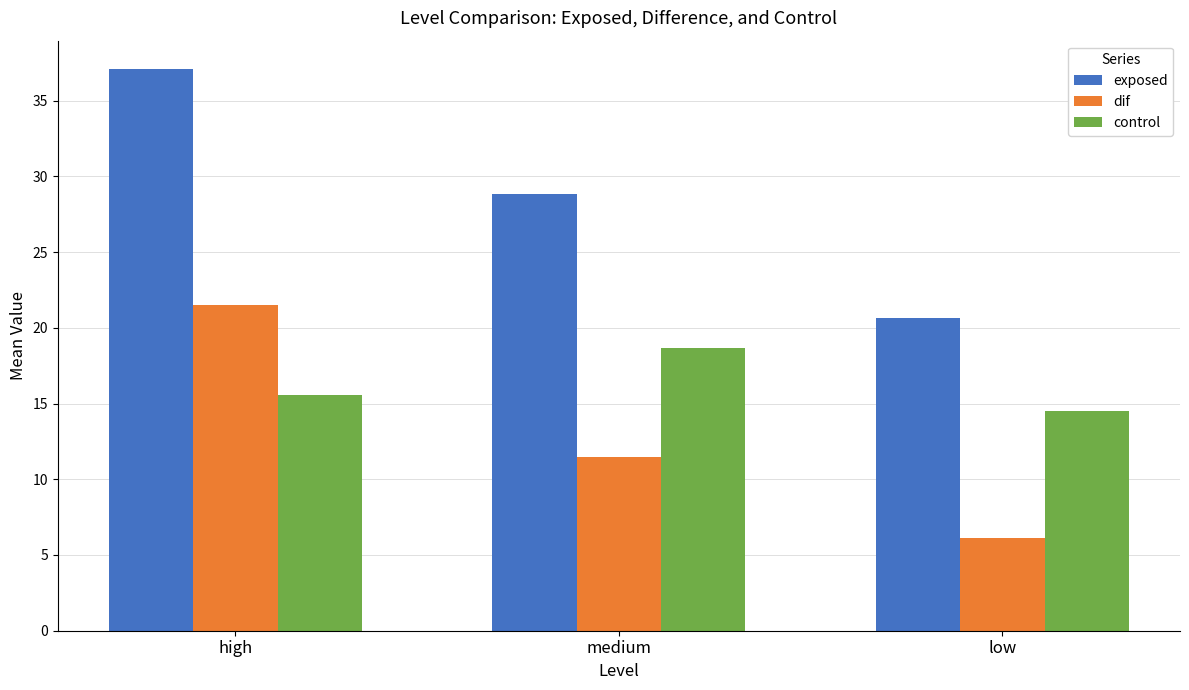

Which series has the largest range (max minus min)?

exposed